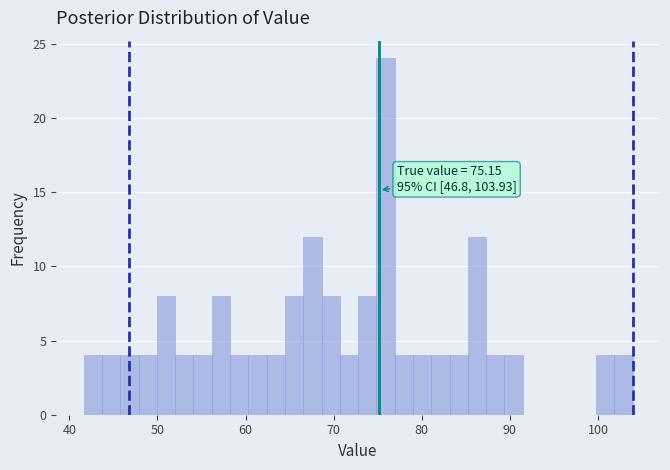

Read against the x-axis, roughly where is the centre of the tallest bar?

76